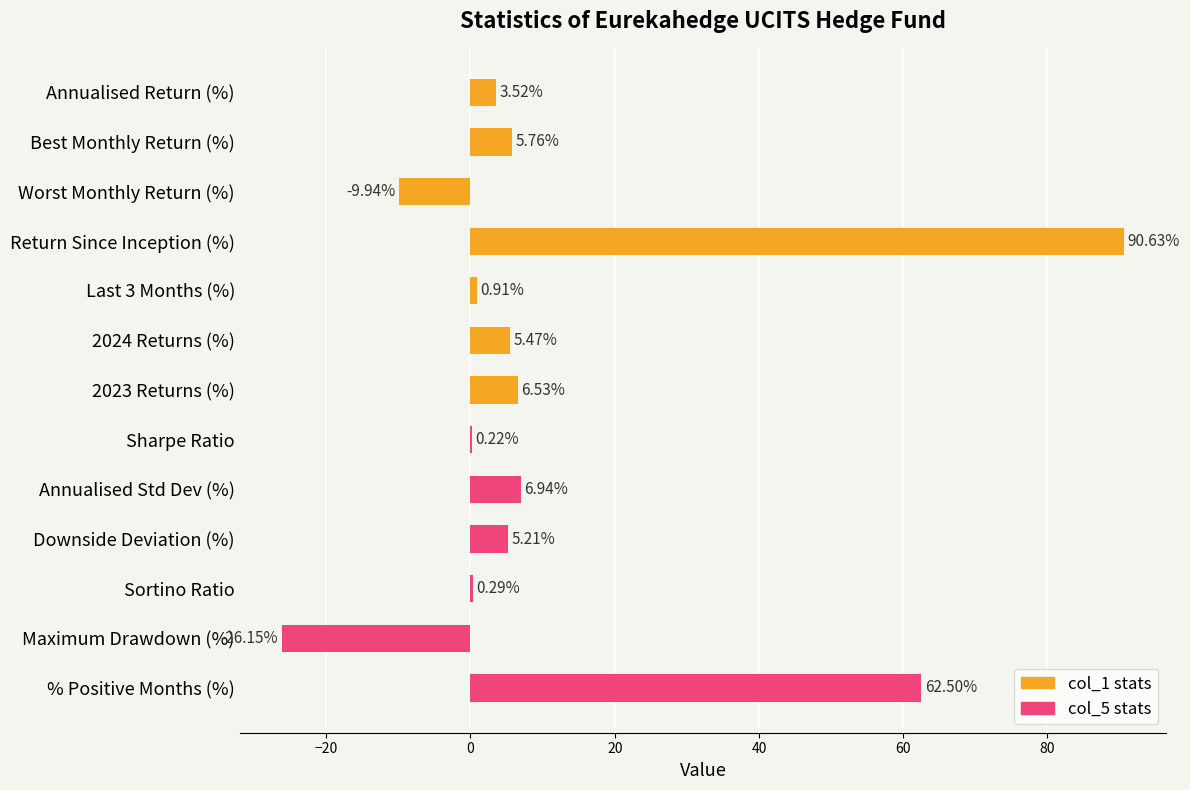

Is it true that the value at Annualised Return (%) is 3.5?

True